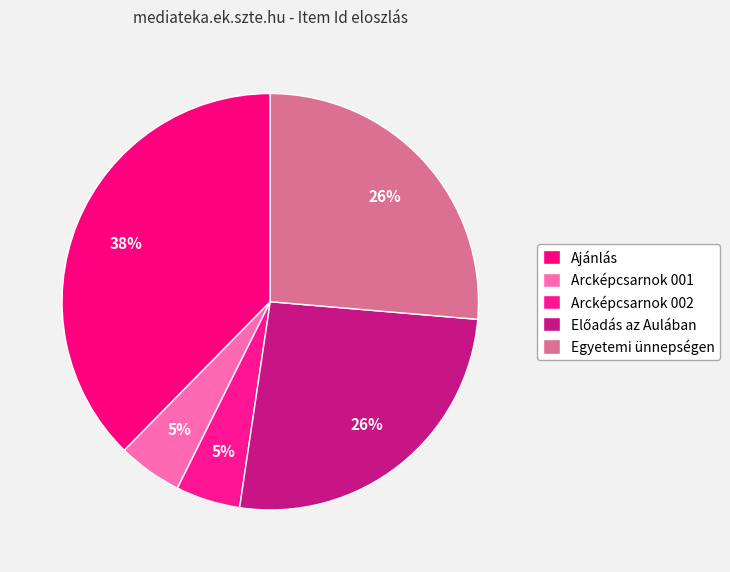

Is there any slice that represents more than half of the pie?

No